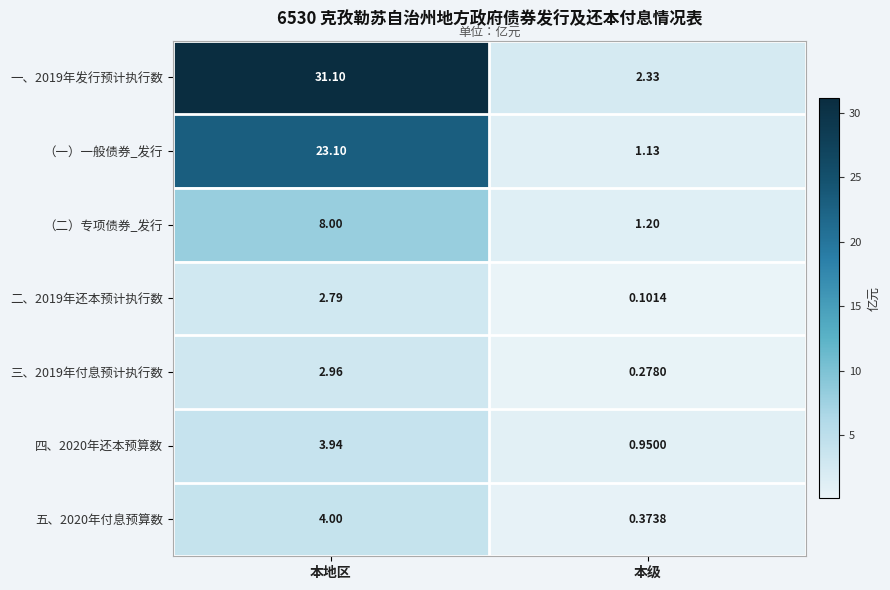

Between 本地区 and 本级, which series saw the biggest shift?

一、2019年发行预计执行数